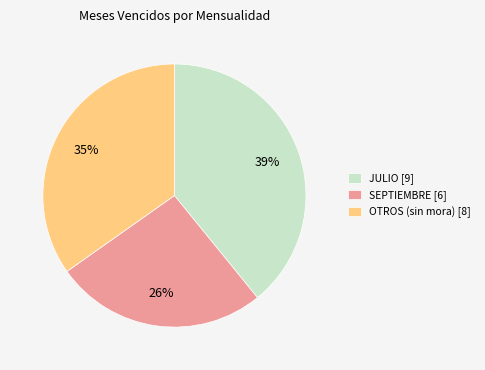

Is the sum of SEPTIEMBRE [6] and OTROS (sin mora) [8] greater than half?

Yes